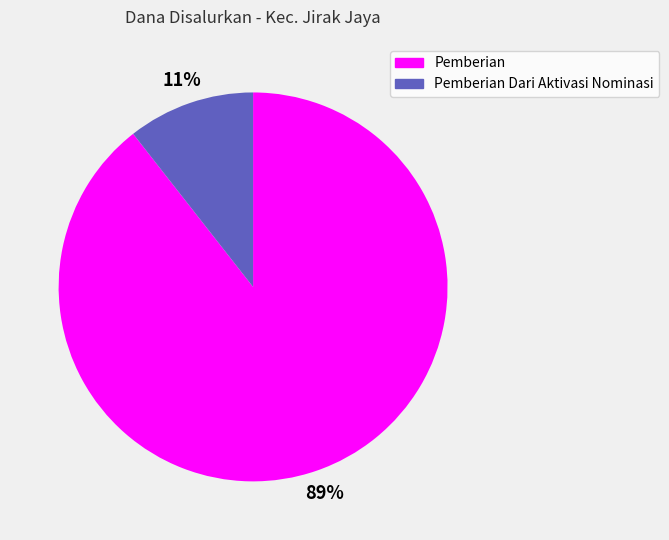

Is there a majority slice in this chart?

Yes